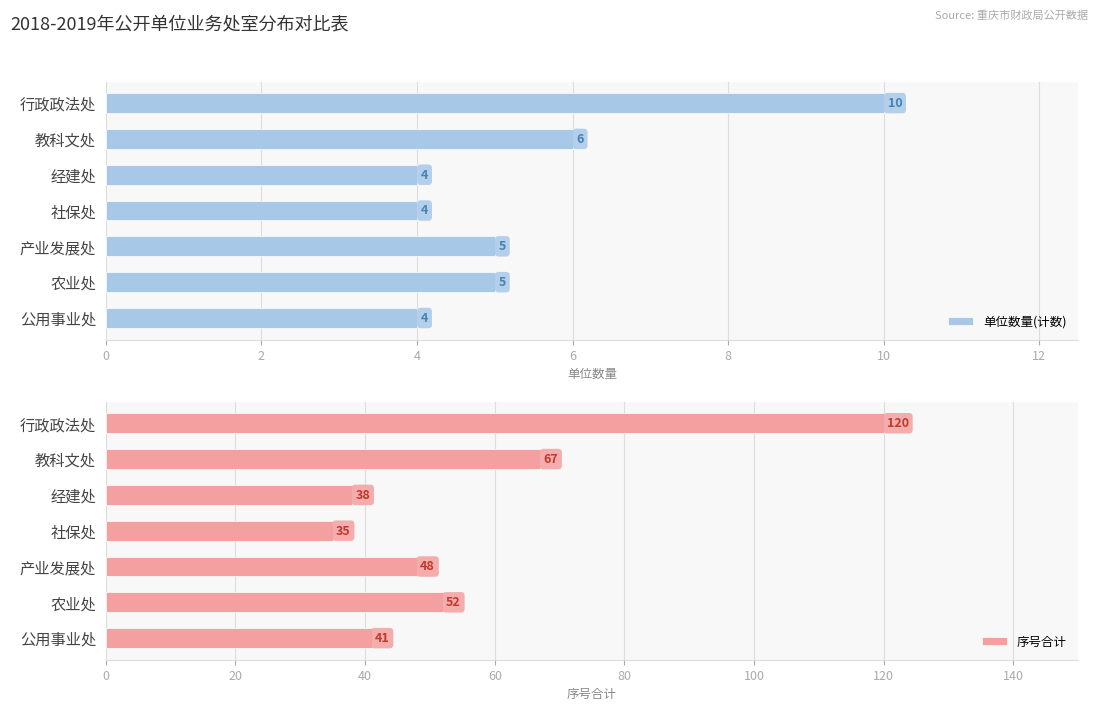

Reading left to right, what are all the values shown in this chart?

单位数量(计数): 10	6	4	4	5	5	4
序号合计: 120	67	38	35	48	52	41